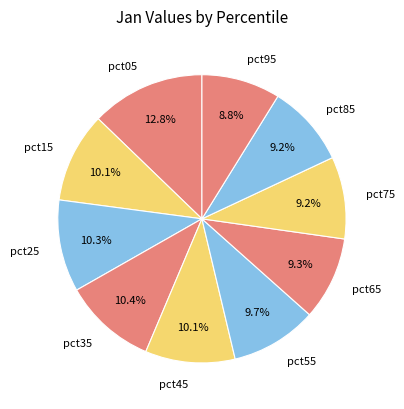

To the nearest percent, what is the combined percentage of pct35 and pct25?

21%